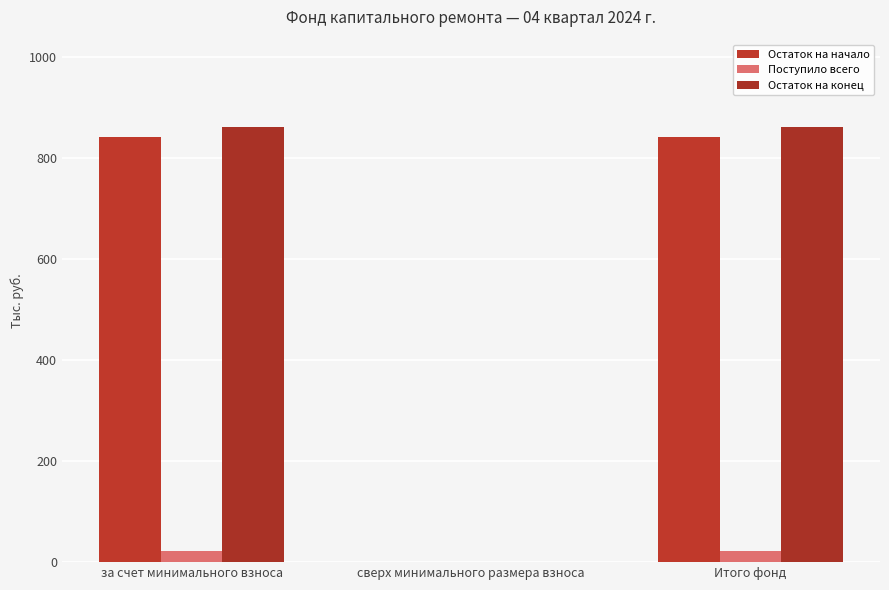

Reading left to right, list all the values displayed in this chart.

Остаток на начало: за счет минимального взноса=841.7	сверх минимального размера взноса=0.0	Итого фонд=841.7
Поступило всего: за счет минимального взноса=21.1	сверх минимального размера взноса=0.0	Итого фонд=21.1
Остаток на конец: за счет минимального взноса=862.8	сверх минимального размера взноса=0.0	Итого фонд=862.8